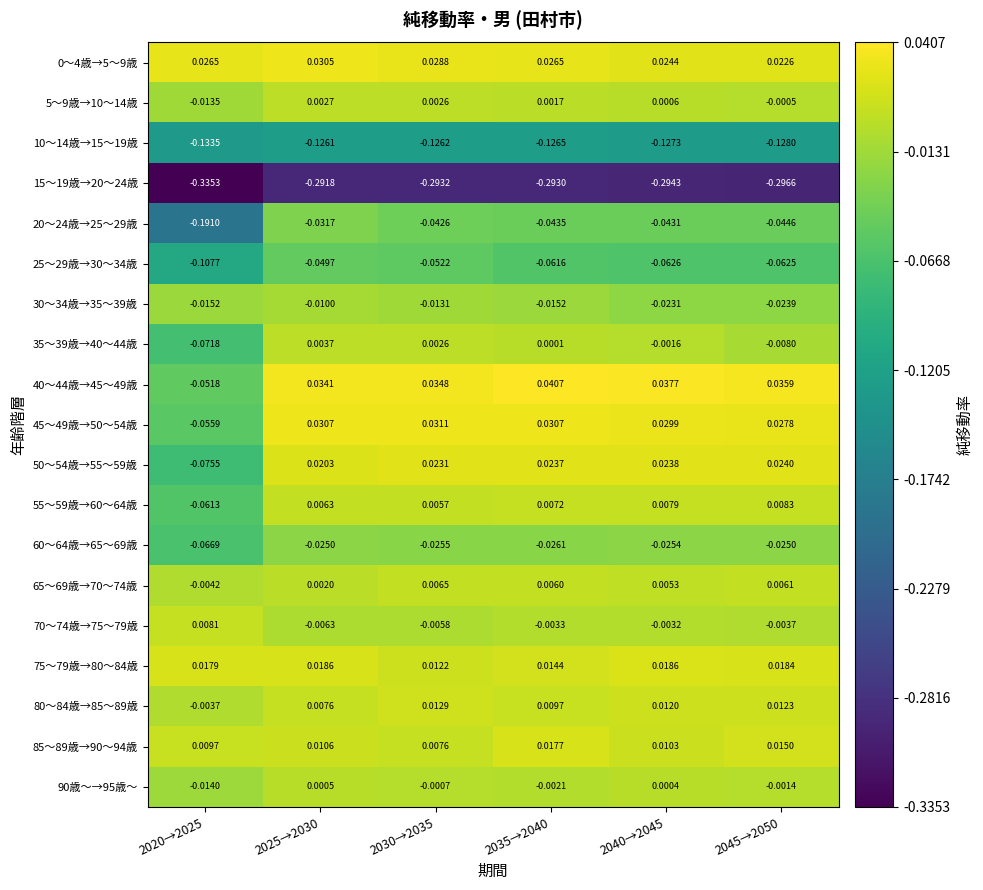

Rank the series by their maximum value, from lowest to highest.

15～19歳→20～24歳, 10～14歳→15～19歳, 25～29歳→30～34歳, 20～24歳→25～29歳, 60～64歳→65～69歳, 30～34歳→35～39歳, 90歳～→95歳～, 5～9歳→10～14歳, 35～39歳→40～44歳, 65～69歳→70～74歳, 70～74歳→75～79歳, 55～59歳→60～64歳, 80～84歳→85～89歳, 85～89歳→90～94歳, 75～79歳→80～84歳, 50～54歳→55～59歳, 0～4歳→5～9歳, 45～49歳→50～54歳, 40～44歳→45～49歳